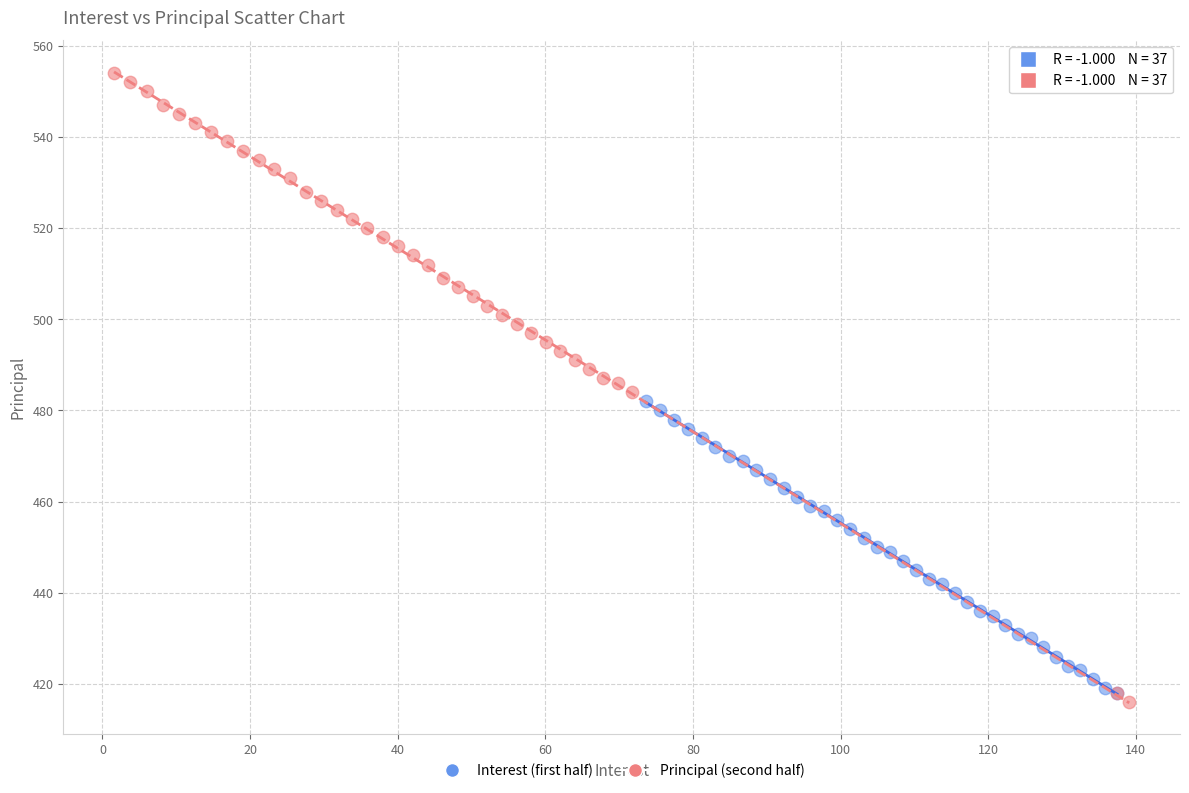

Which series has the largest Y range (max minus min)?

Principal (second half)